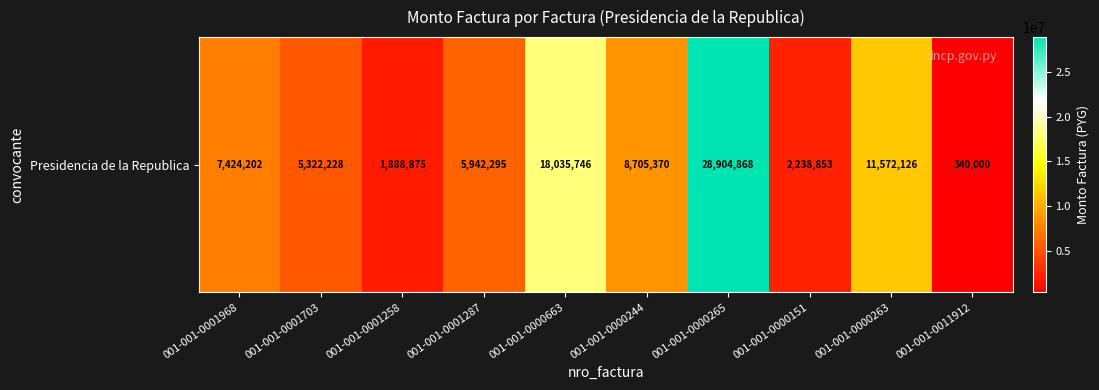

Approximately how many times larger is the value at 001-001-0001258 compared to 001-001-0011912?

5.6